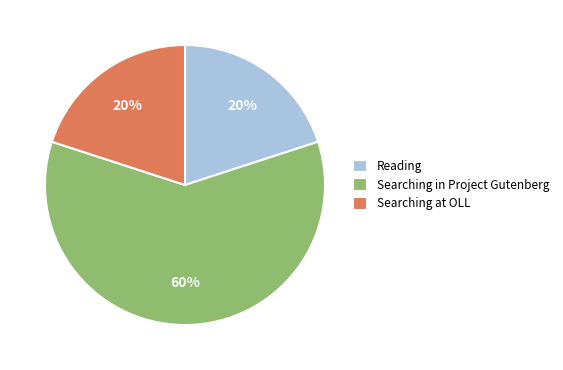

To the nearest percent, what is the average slice percentage?

33%